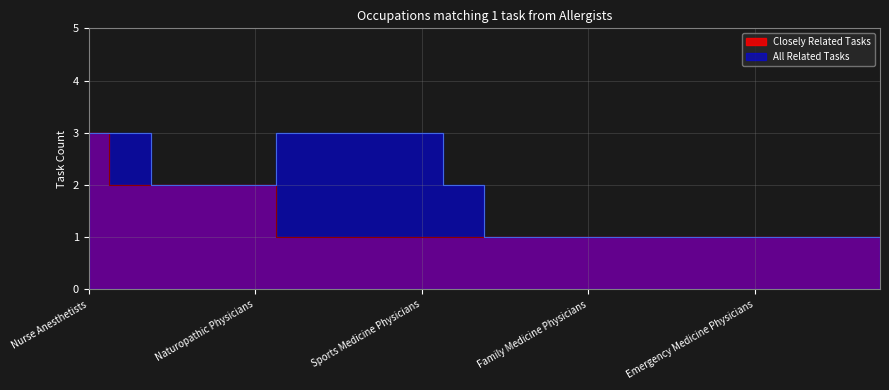

What is the minimum value shown in the chart?

1